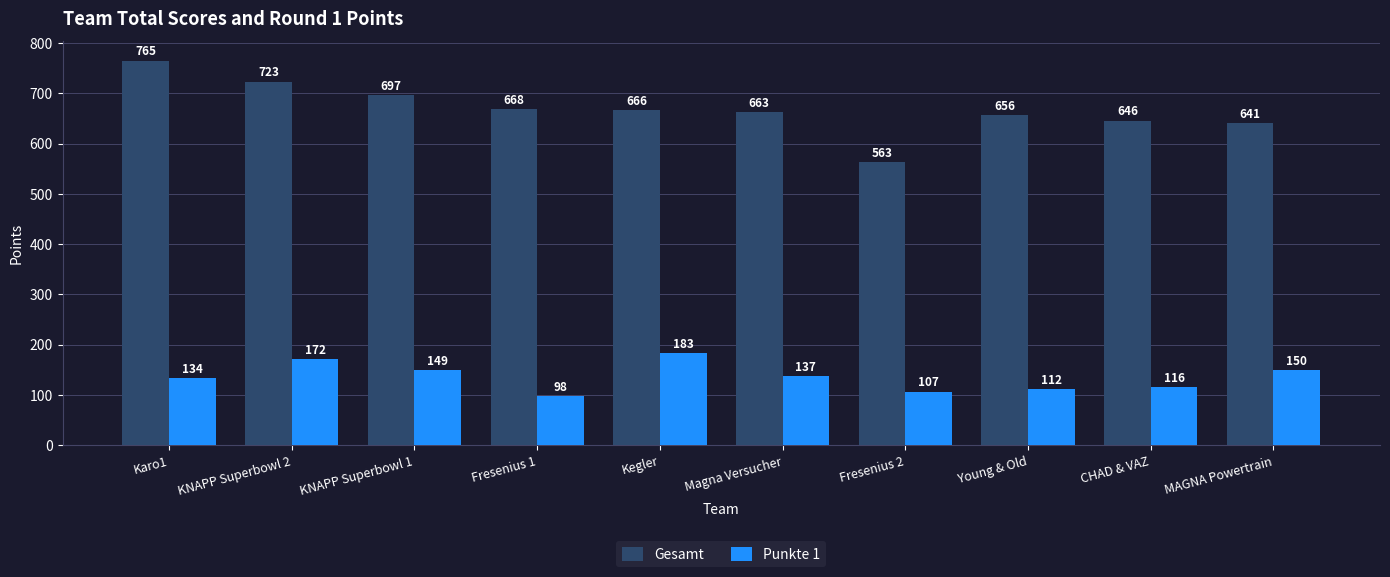

Which category has the lowest value across all series?

Fresenius 1